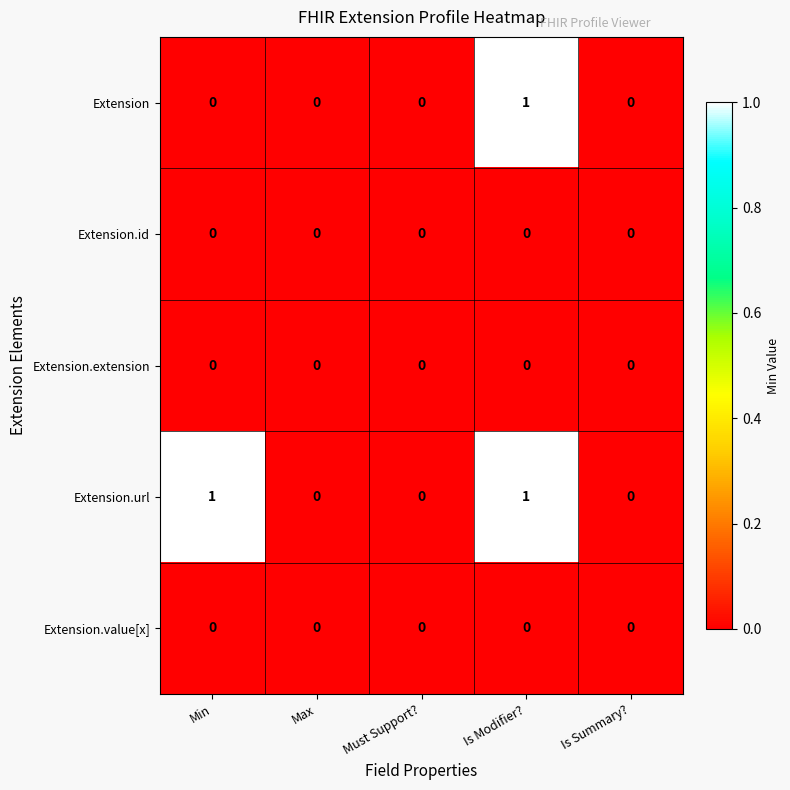

Reading left to right, extract all data points from this chart.

Extension: 0	0	0	1	0
Extension.id: 0	0	0	0	0
Extension.extension: 0	0	0	0	0
Extension.url: 1	0	0	1	0
Extension.value[x]: 0	0	0	0	0